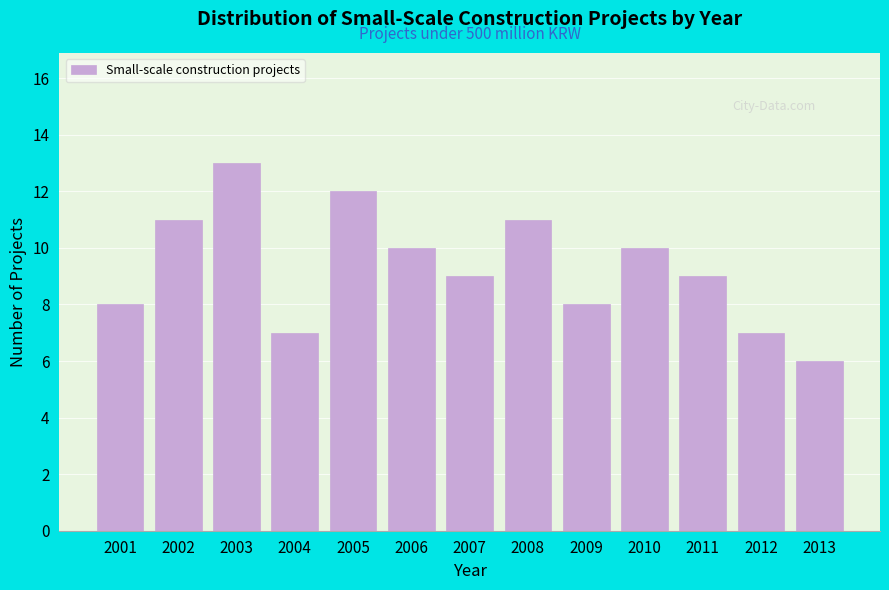

Reading right to left, extract all data points from this chart.

6	7	9	10	8	11	9	10	12	7	13	11	8